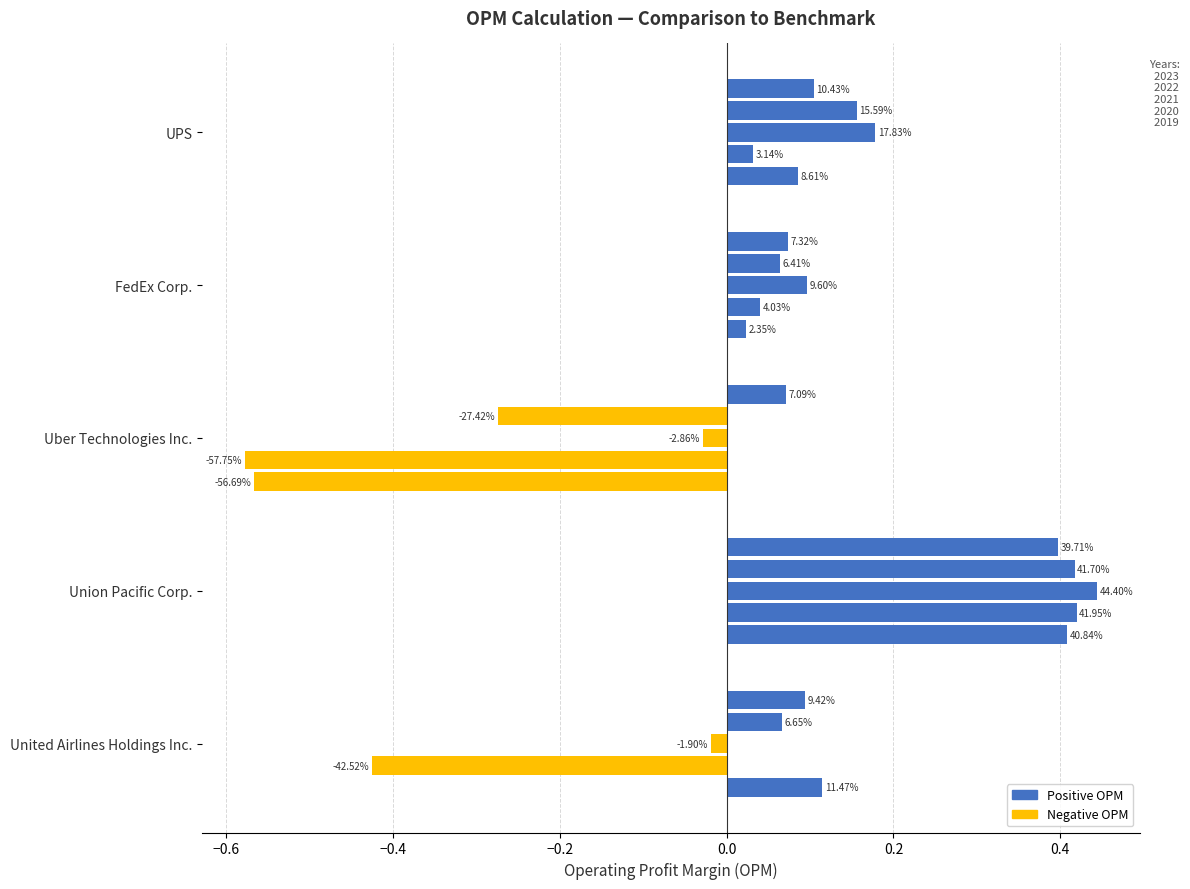

Which series has the widest spread of values?

Uber Technologies Inc.